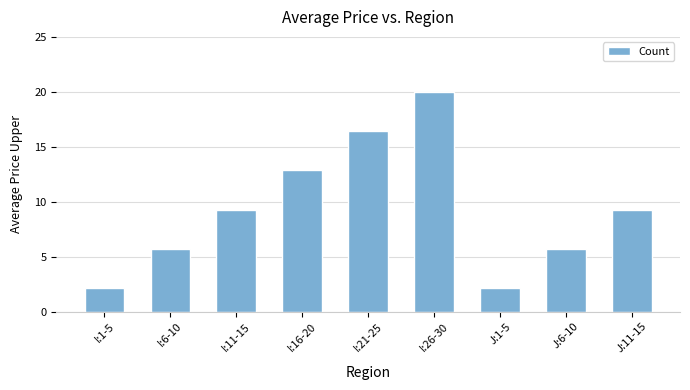

What is the sum of all values?

83.6